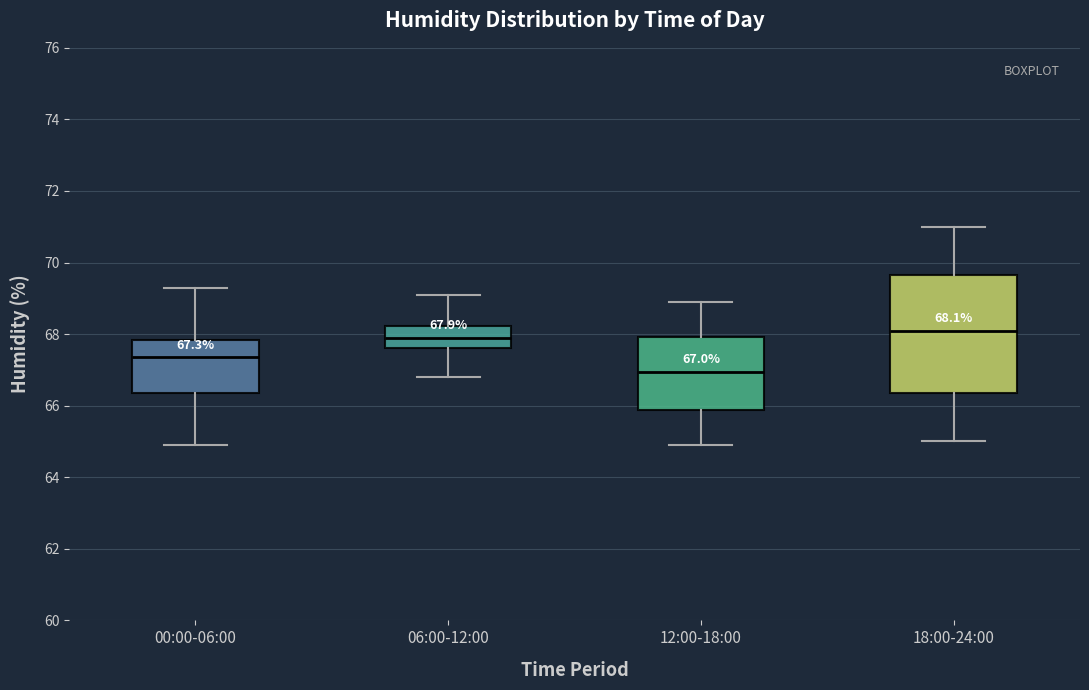

Which box is the tallest, from its lower edge to its upper edge?

18:00-24:00